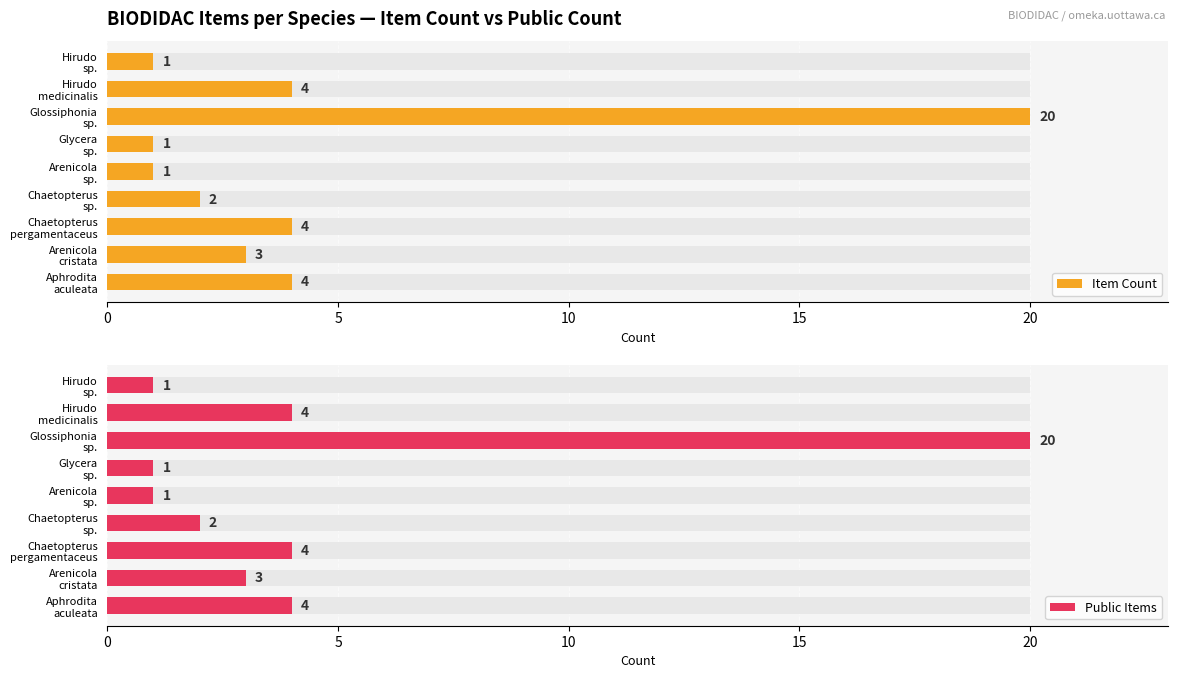

What is the minimum value for Item Count?

1